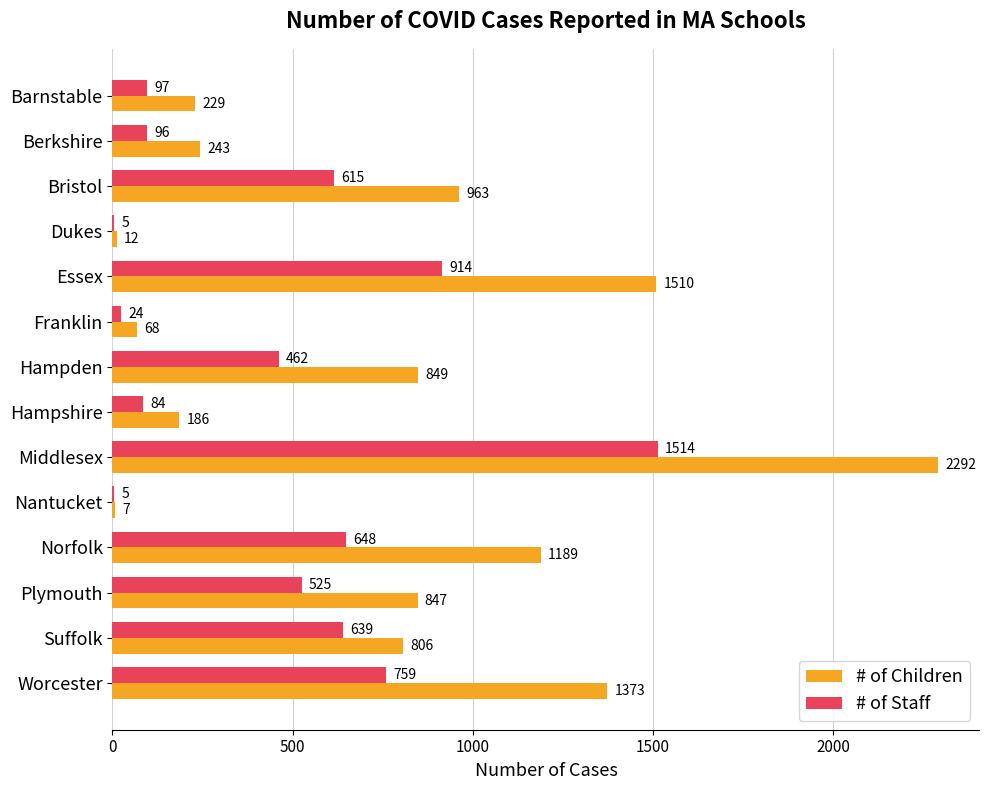

What is the sum of all # of Staff values?

6387